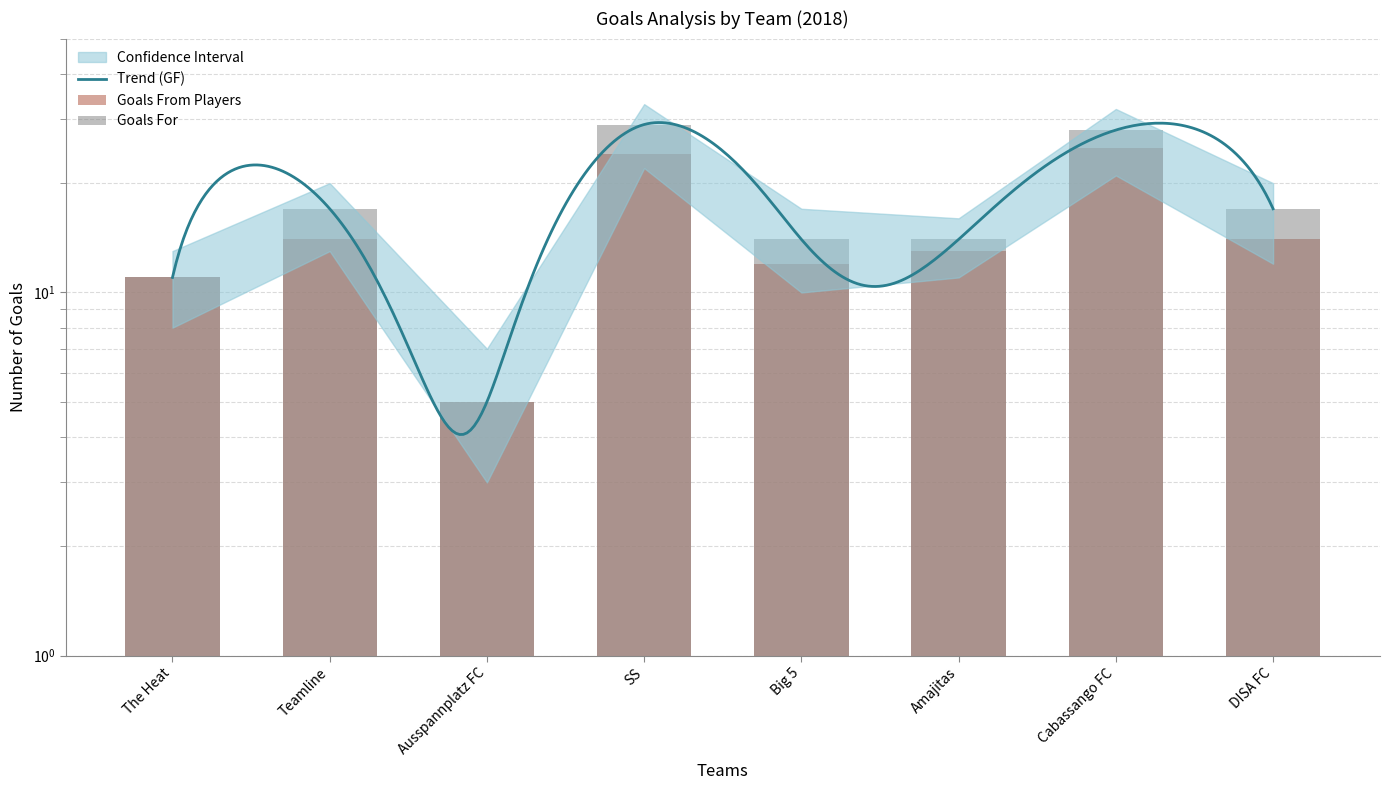

Count the number of categories in the chart.

8